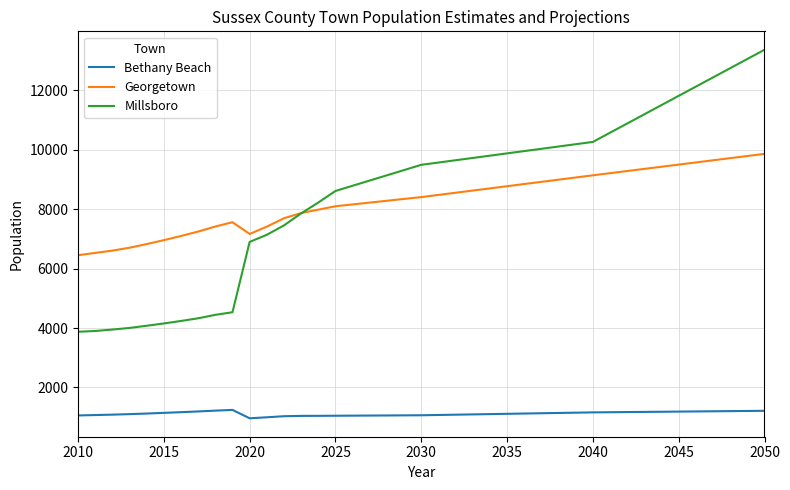

Does the chart display data point markers on the line(s)?

No